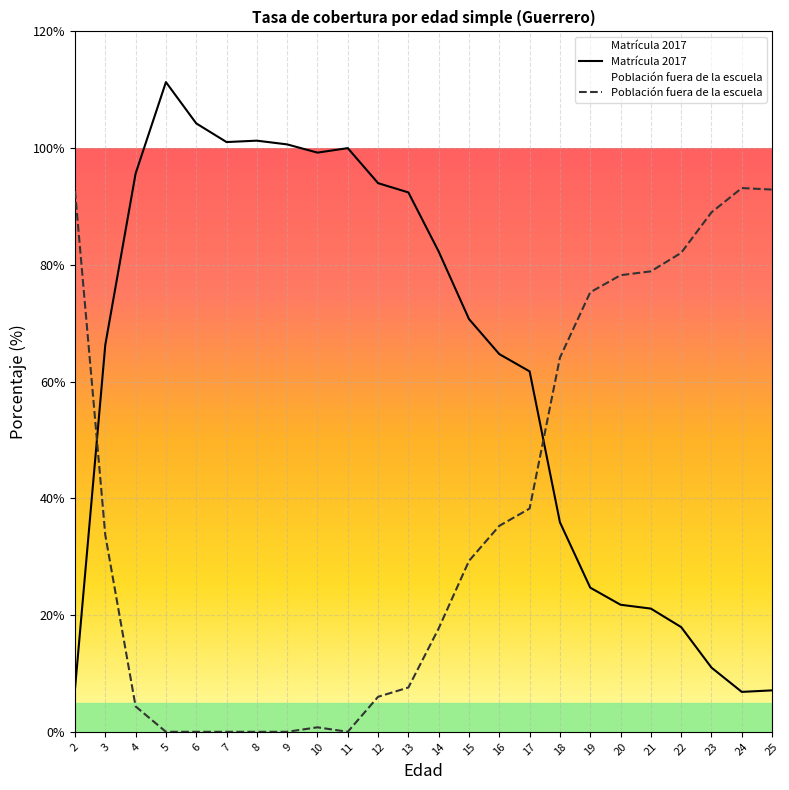

List the series in order of their overall mean, lowest first.

Población fuera de la escuela, Matrícula 2017